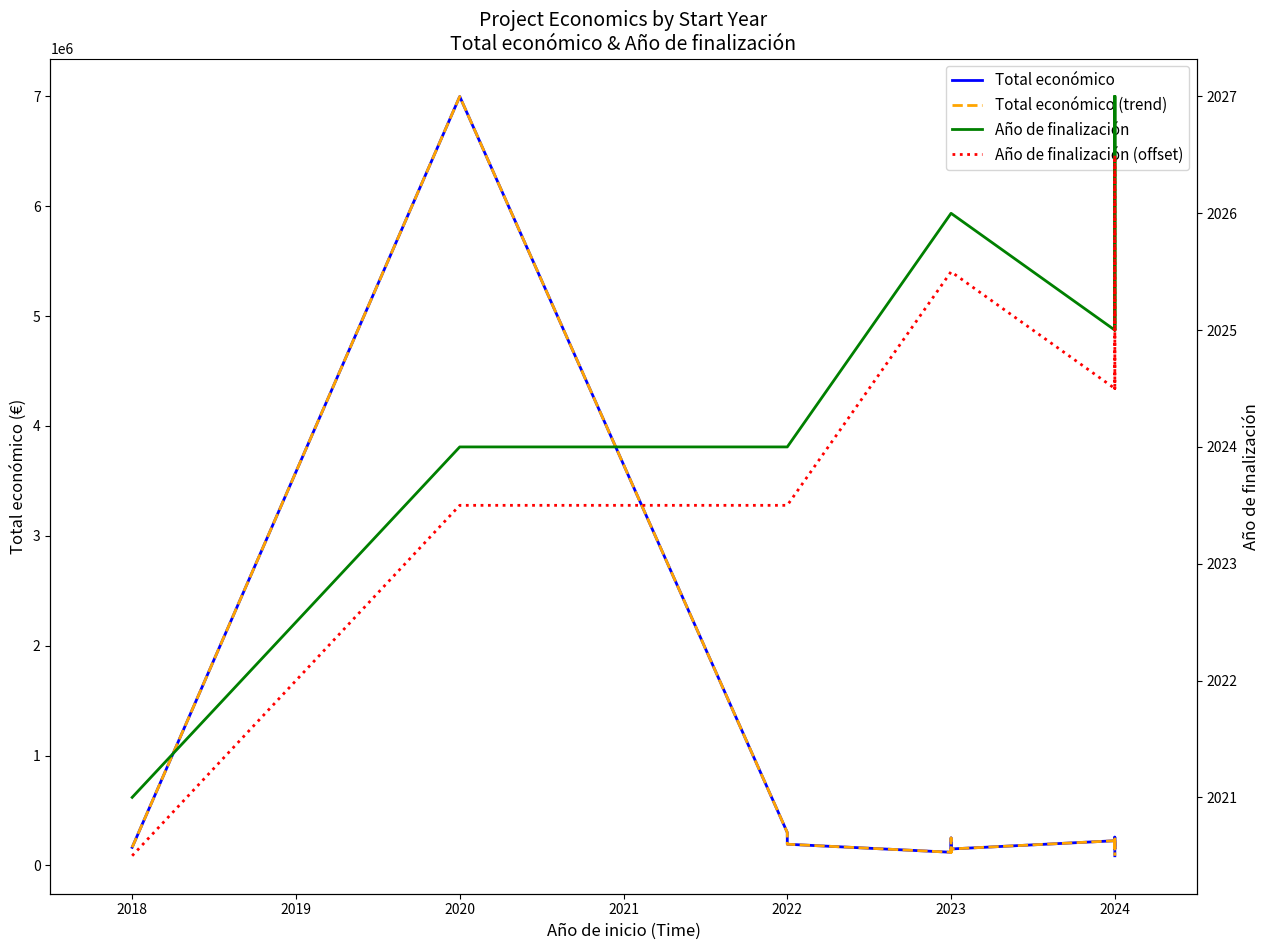

True or false: Año de finalización (offset) and Año de finalización cross at least once.

False